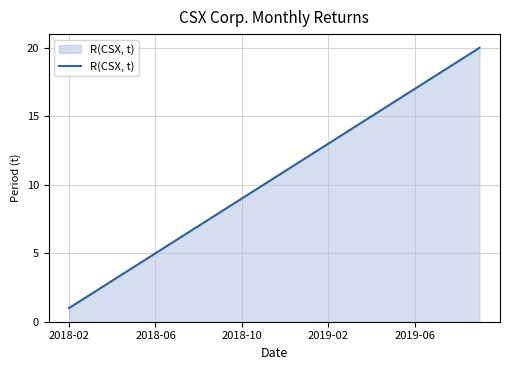

True or false: the data has more than 0 interior local peaks.

False